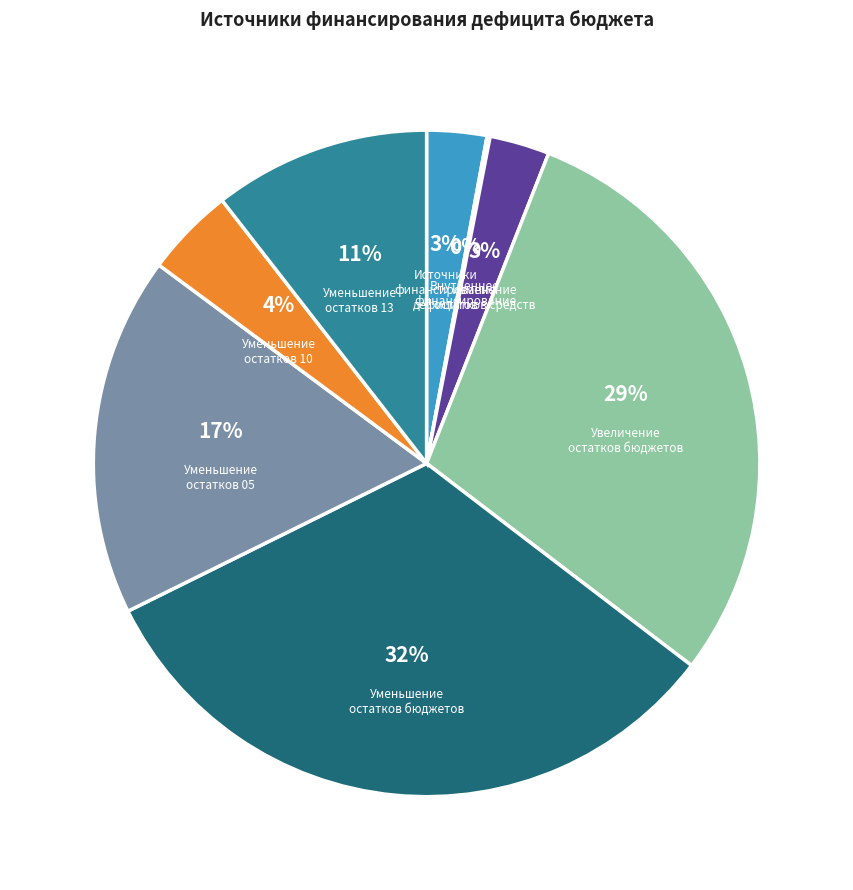

Does Уменьшение прочих остатков денежных средств 05 represent more than half of the total?

No